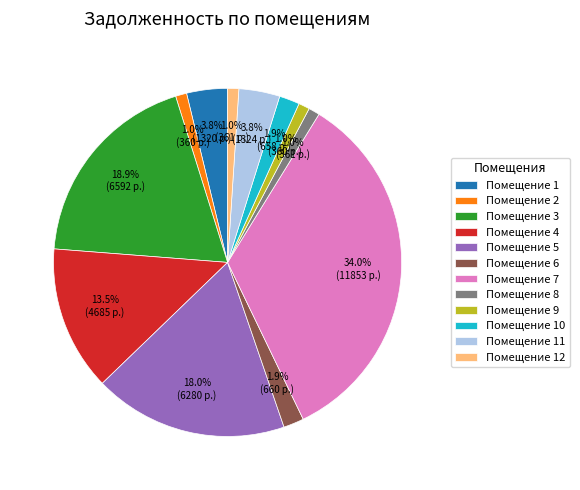

How much of the chart is everything except Помещение 10?

98.1%